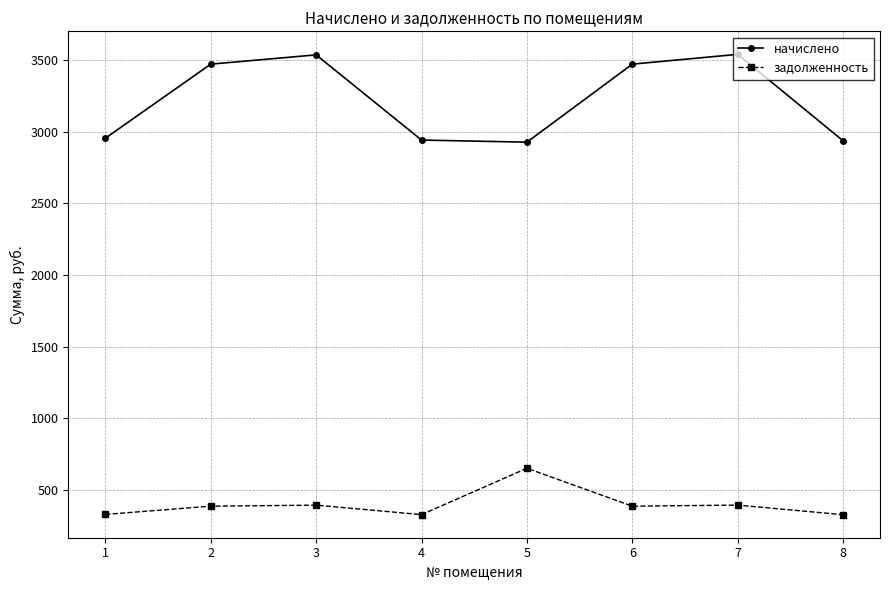

Does the chart display data point markers on the line(s)?

Yes